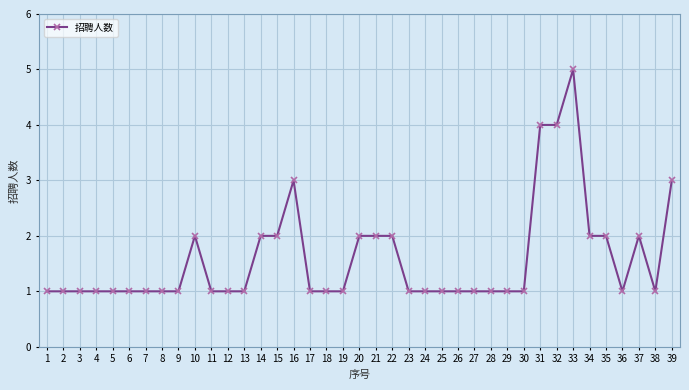

What is the difference between the values at 16 and 3?

2